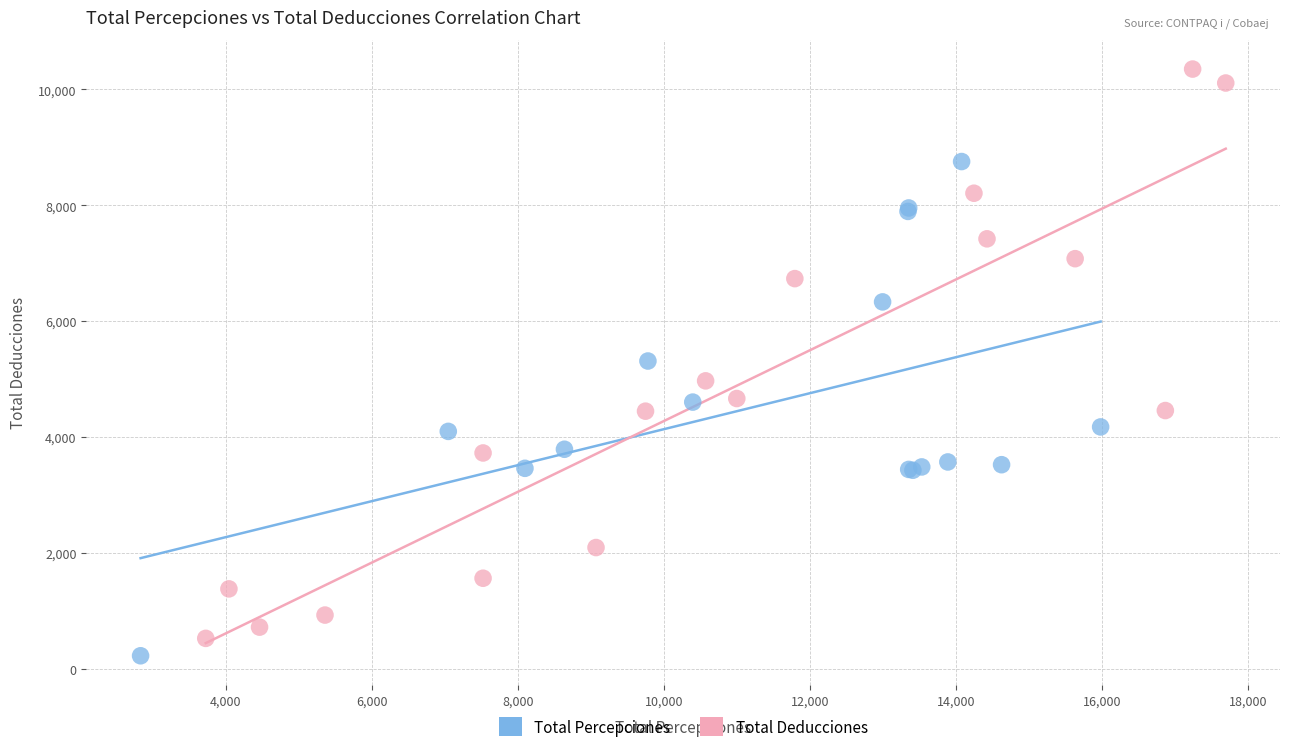

Which series has the widest spread of Y values?

Total Deducciones